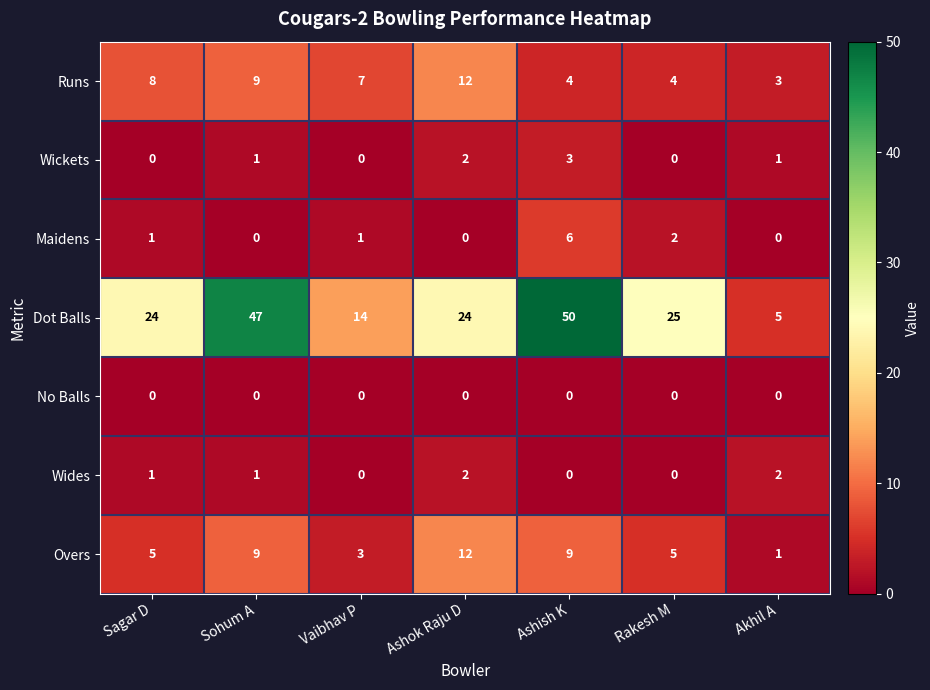

What is the sum of all Wickets values?

7